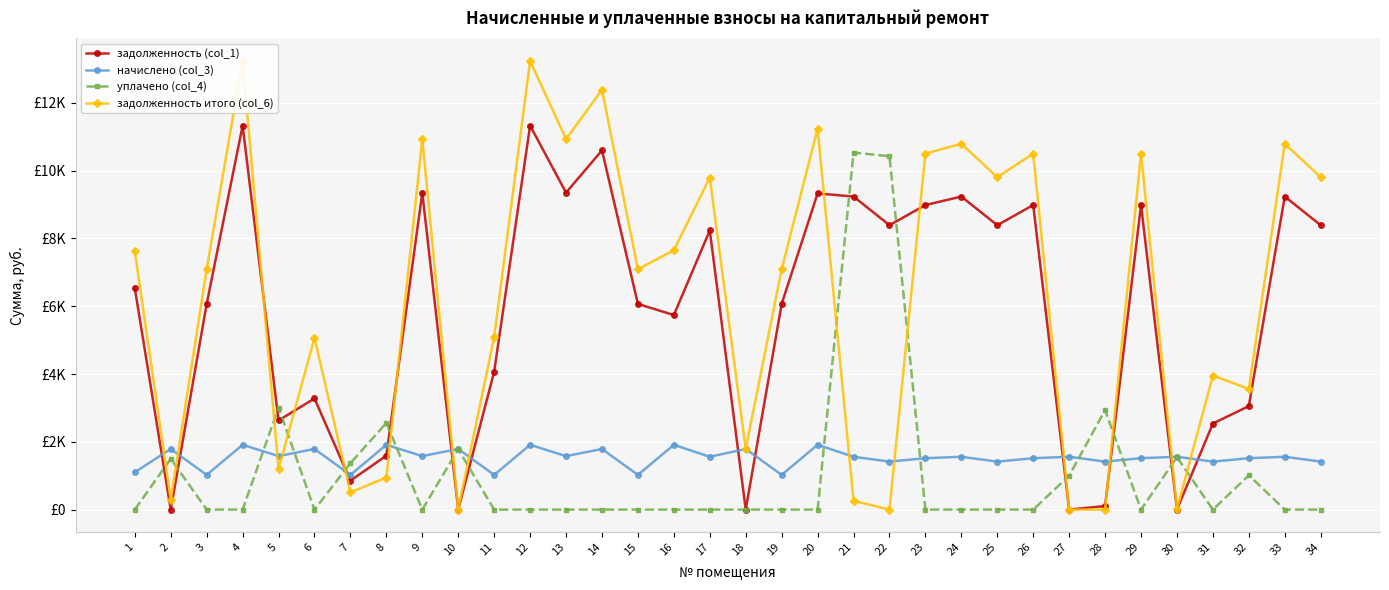

The начислено (col_3) series shows 590.4 at 18. True or false?

False